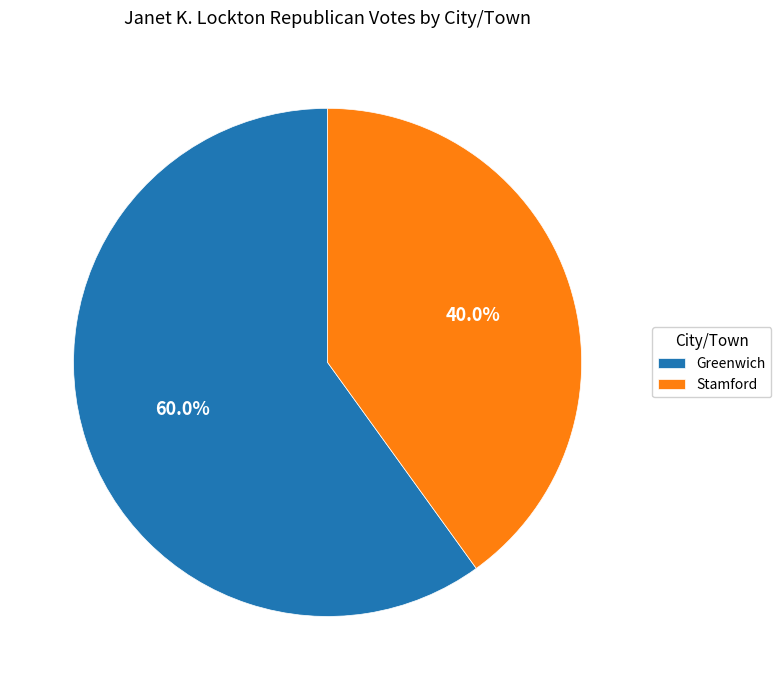

What percentage is the Greenwich slice, to the nearest percent?

60%